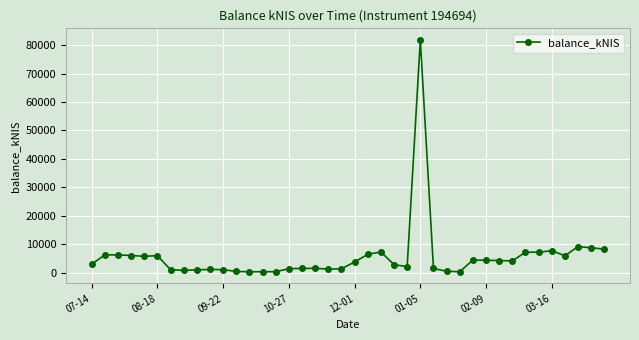

What is the minimum value shown in the chart?

303.8